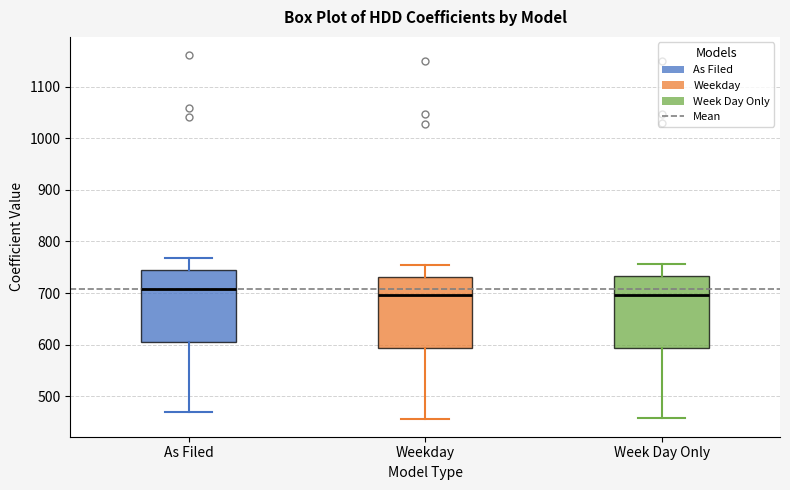

Reading left to right, read every box against the y-axis: the position of its median line, the range the box covers, and the ends of its whiskers. The values are not printed on the chart, so give them approximately, as read against the axis.

As Filed: median 710, box 610 to 740, whiskers 470 to 770
Weekday: median 700, box 590 to 730, whiskers 460 to 750
Week Day Only: median 700, box 590 to 730, whiskers 460 to 760